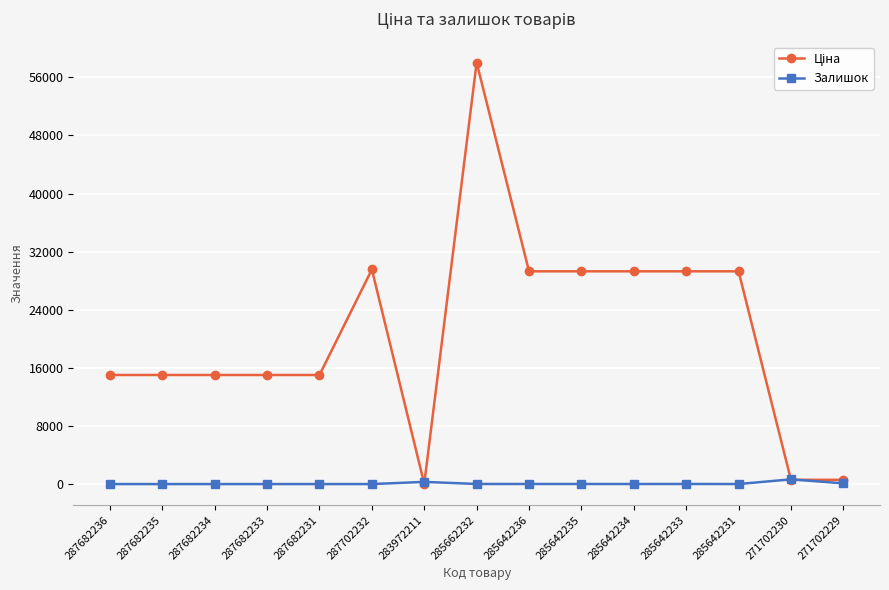

At which category is the sum across all series the highest?

285662232